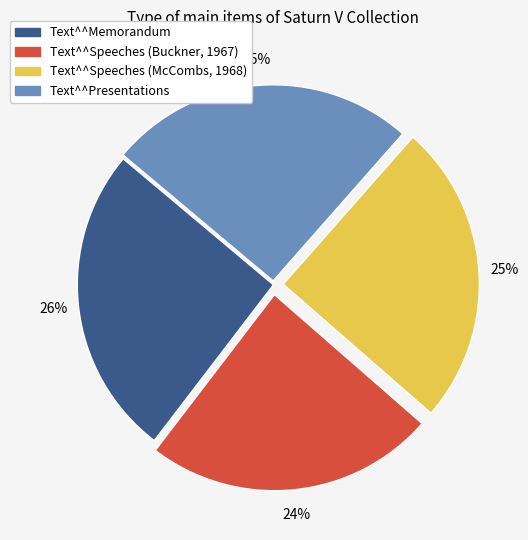

Is there any slice that represents more than half of the pie?

No